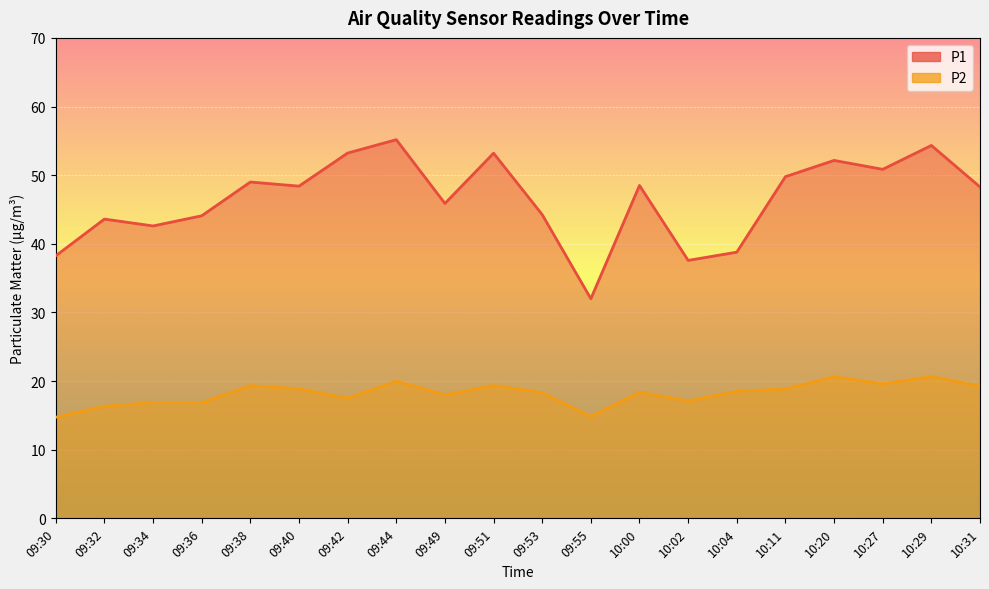

How many lines are shown in the chart?

2